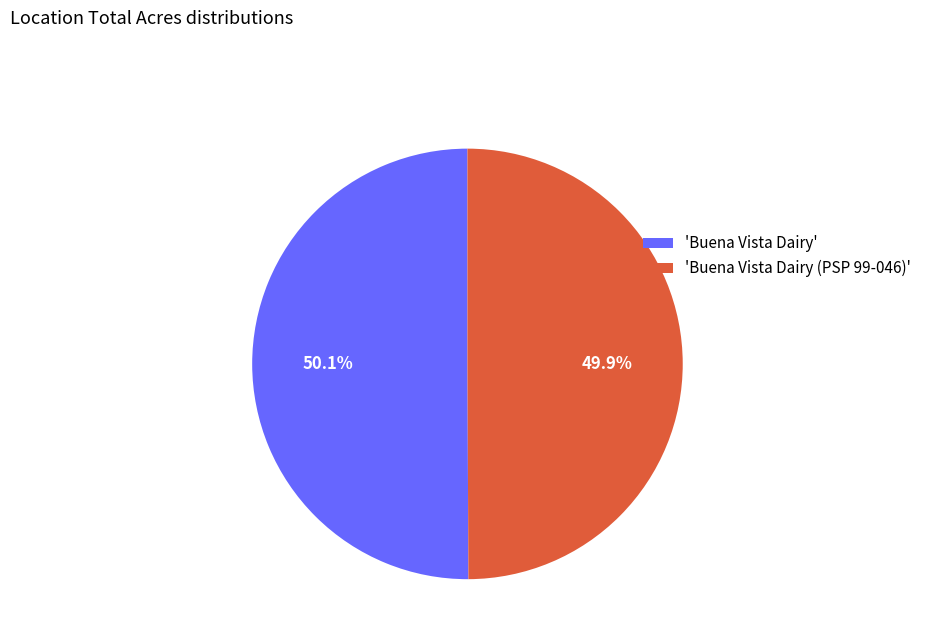

To the nearest percent, what is the average slice percentage?

50%